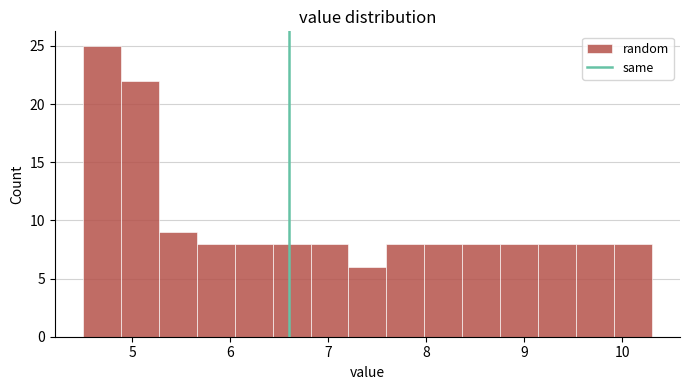

Read against the x-axis, roughly where is the centre of the tallest bar?

4.7